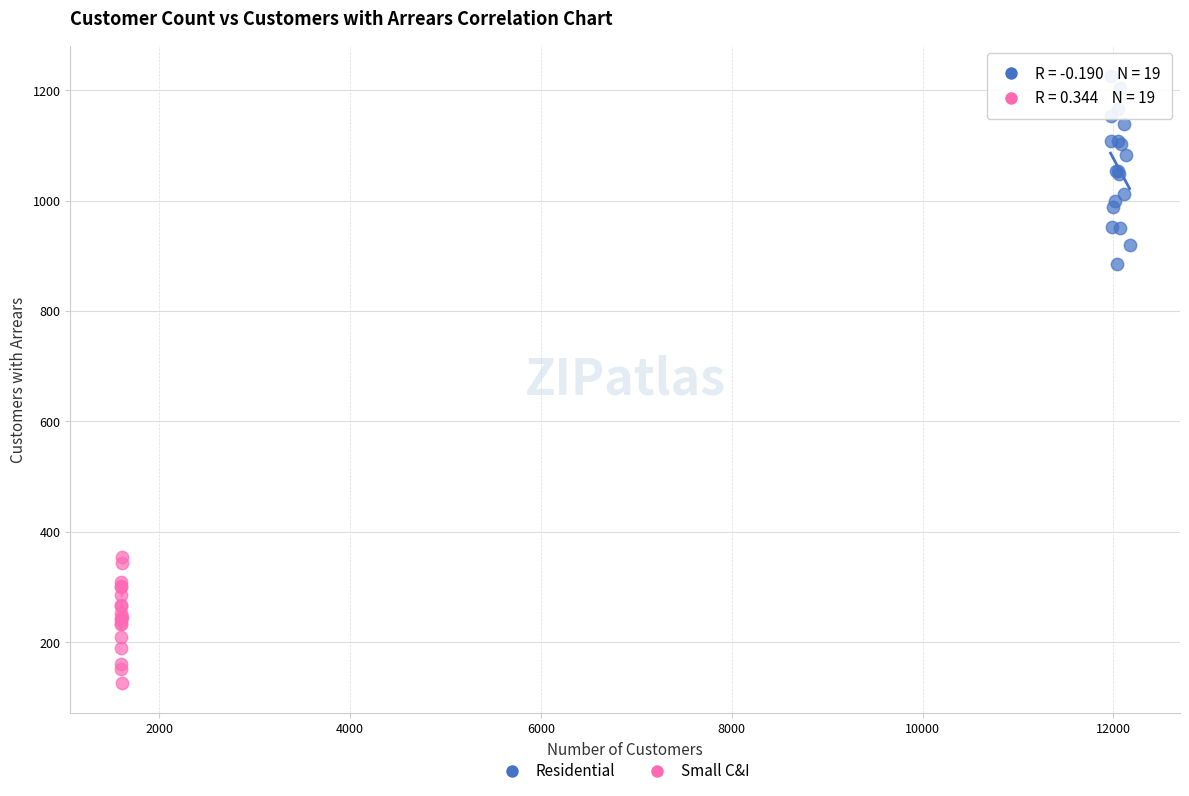

Which series contains the lowest Y value?

Small C&I